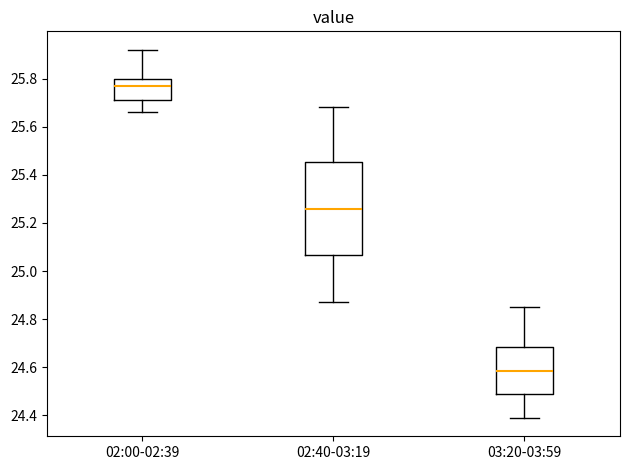

Comparing the boxes themselves (not the whiskers), which one is the tallest?

02:40-03:19